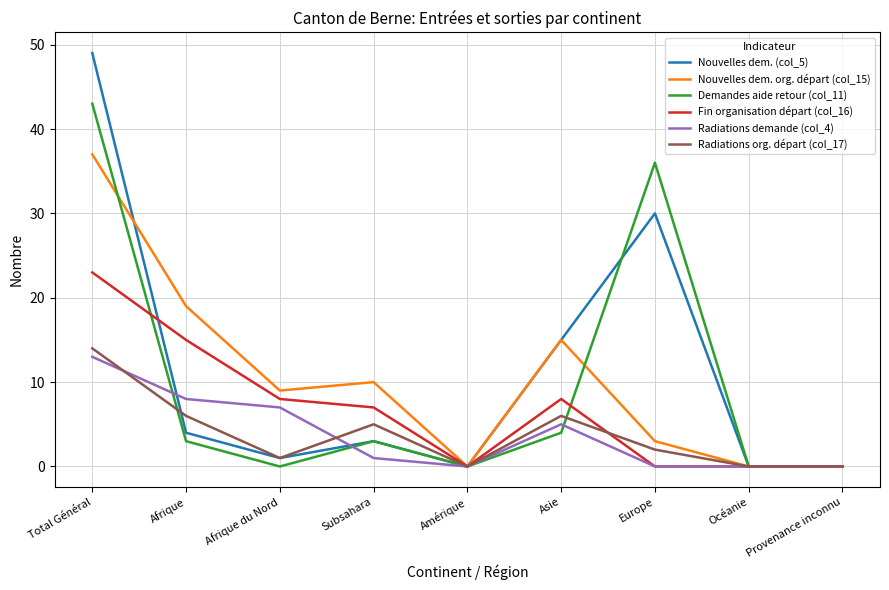

Reading left to right, what are all the values shown in this chart?

Nouvelles dem. (col_5): Total Général=49	Afrique=4	Afrique du Nord=1	Subsahara=3	Amérique=0	Asie=15	Europe=30	Océanie=0	Provenance inconnu=0
Nouvelles dem. org. départ (col_15): Total Général=37	Afrique=19	Afrique du Nord=9	Subsahara=10	Amérique=0	Asie=15	Europe=3	Océanie=0	Provenance inconnu=0
Demandes aide retour (col_11): Total Général=43	Afrique=3	Afrique du Nord=0	Subsahara=3	Amérique=0	Asie=4	Europe=36	Océanie=0	Provenance inconnu=0
Fin organisation départ (col_16): Total Général=23	Afrique=15	Afrique du Nord=8	Subsahara=7	Amérique=0	Asie=8	Europe=0	Océanie=0	Provenance inconnu=0
Radiations demande (col_4): Total Général=13	Afrique=8	Afrique du Nord=7	Subsahara=1	Amérique=0	Asie=5	Europe=0	Océanie=0	Provenance inconnu=0
Radiations org. départ (col_17): Total Général=14	Afrique=6	Afrique du Nord=1	Subsahara=5	Amérique=0	Asie=6	Europe=2	Océanie=0	Provenance inconnu=0